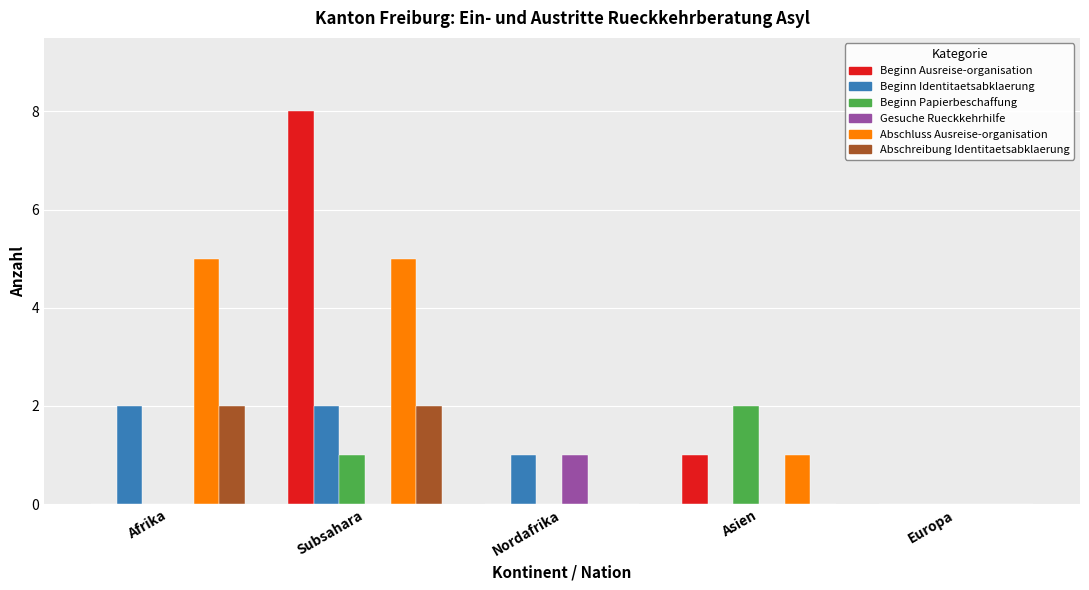

Which series has the largest range (max minus min)?

Beginn Ausreise-organisation